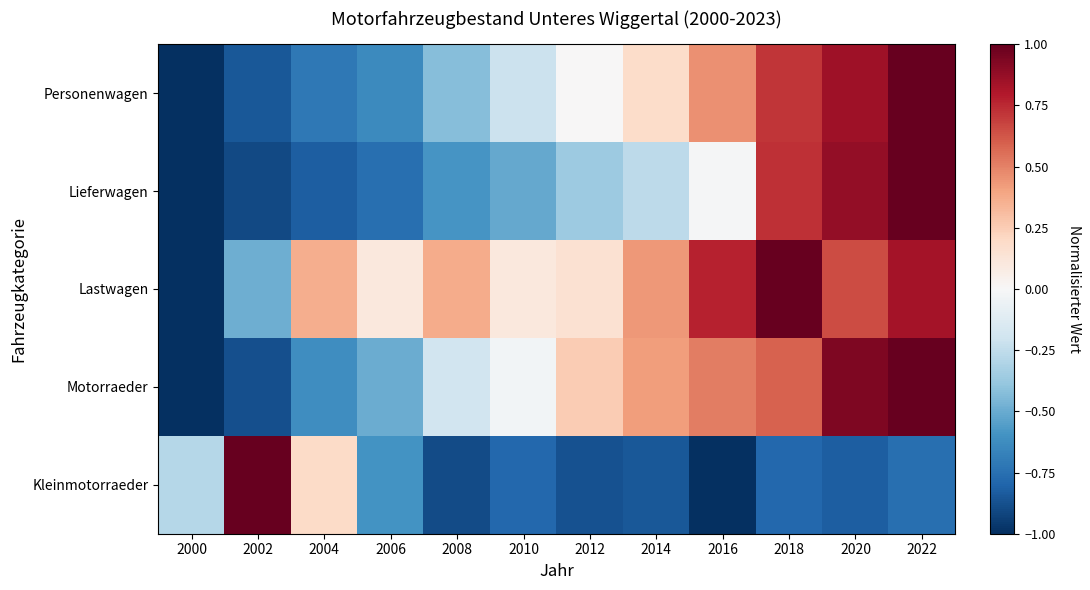

At which category does the chart reach its peak across all series?

2022